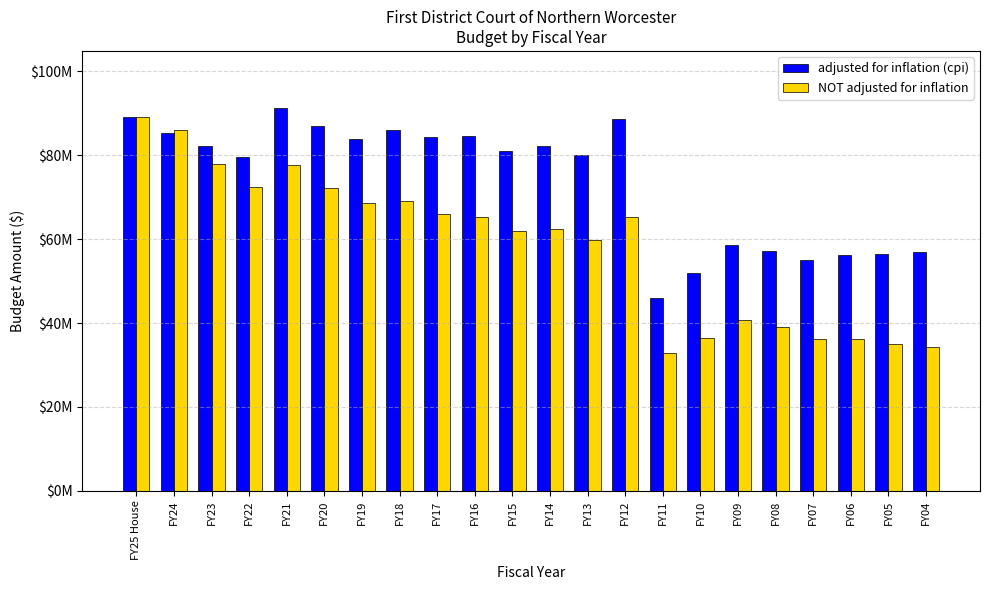

True or false: adjusted for inflation (cpi) has a value of 56381255 at FY05.

True